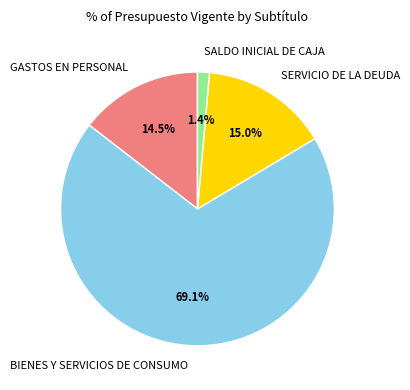

Approximately how many times larger is the value at SALDO INICIAL DE CAJA compared to GASTOS EN PERSONAL?

0.1